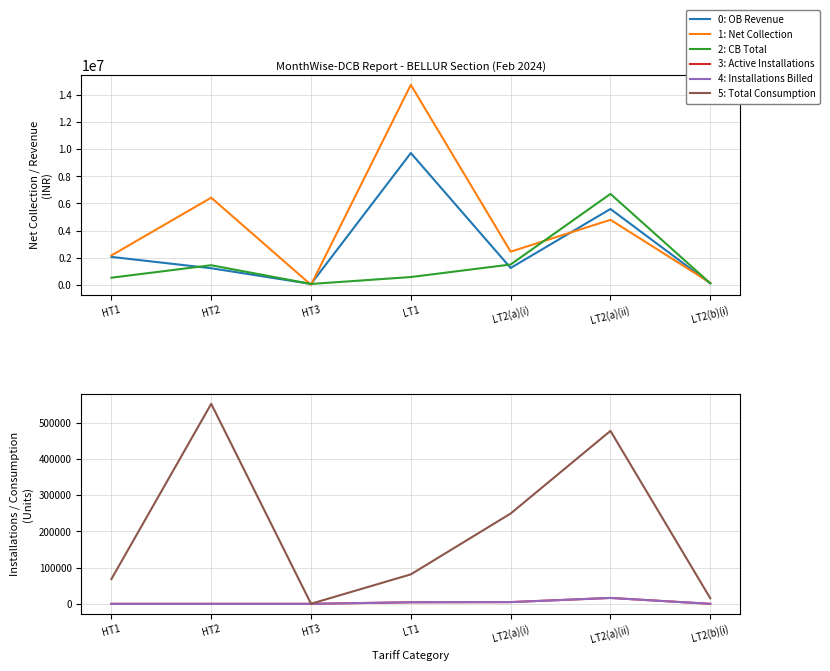

The value of 5: Total Consumption at LT1 is 81296.0. True or false?

True